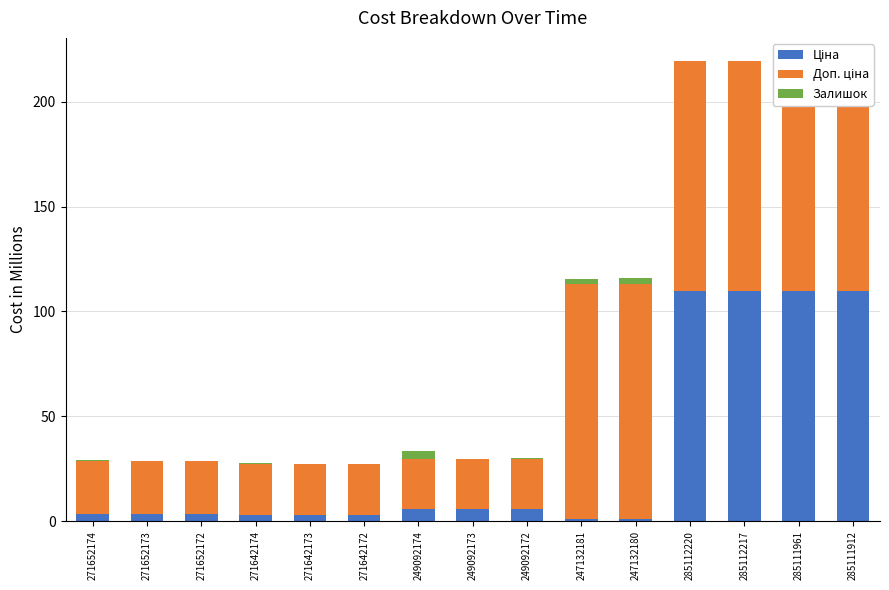

List the series in order of their peak value, lowest first.

Залишок, Ціна, Доп. ціна